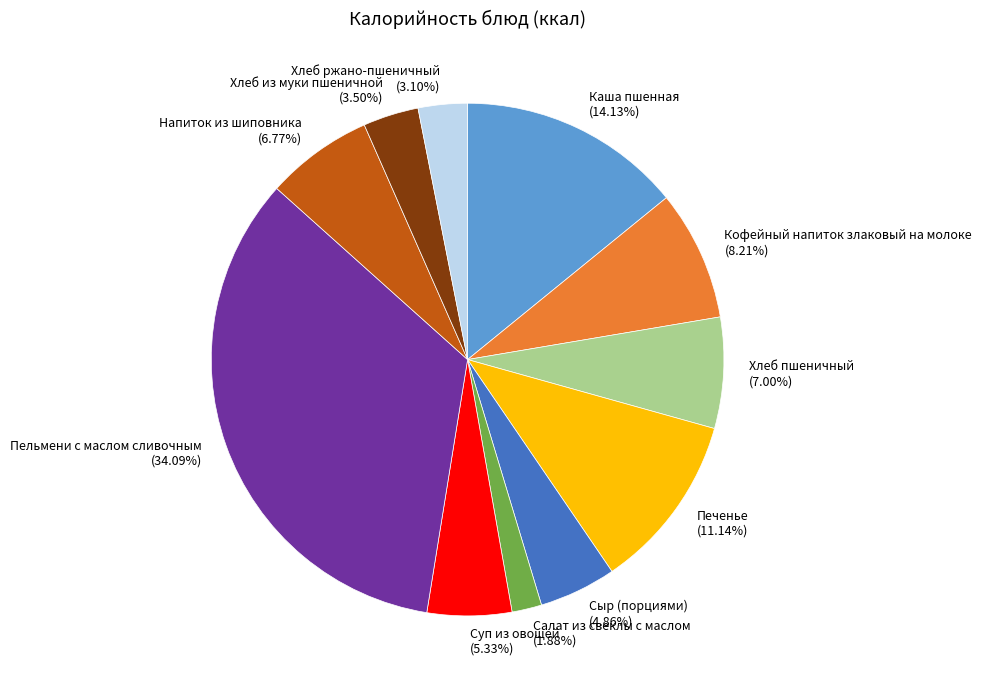

To the nearest percent, what is the difference between the Салат из свеклы с маслом and Печенье slice percentages?

9%